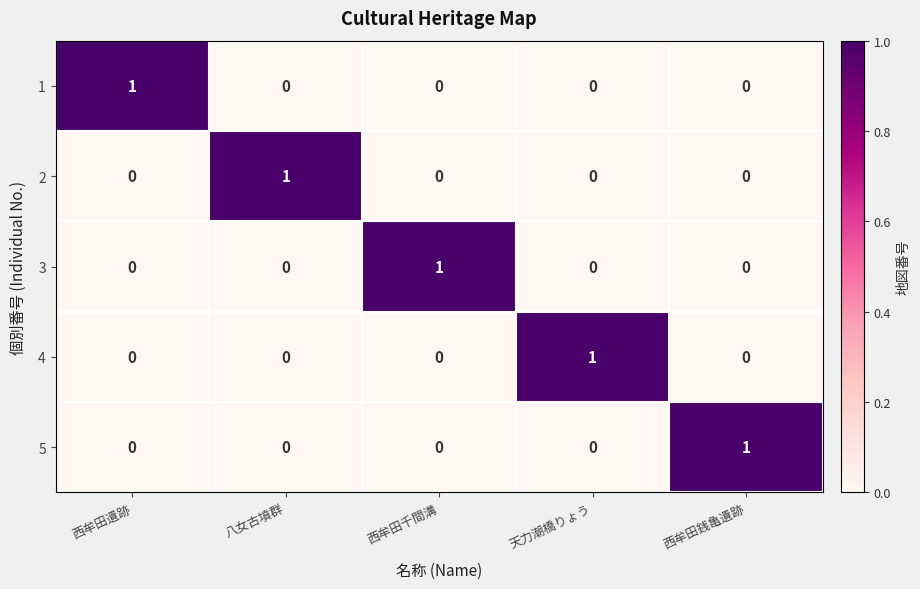

Reading right to left, what are all the values shown in this chart?

1: 0	0	0	0	1
2: 0	0	0	1	0
3: 0	0	1	0	0
4: 0	1	0	0	0
5: 1	0	0	0	0